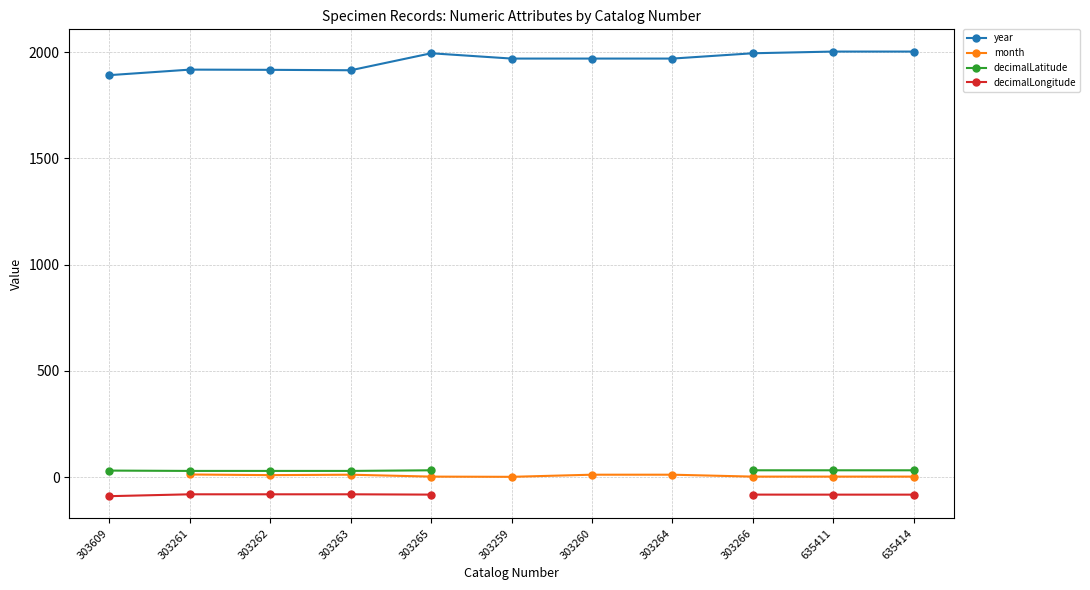

True or false: decimalLatitude and month intersect in this chart.

False